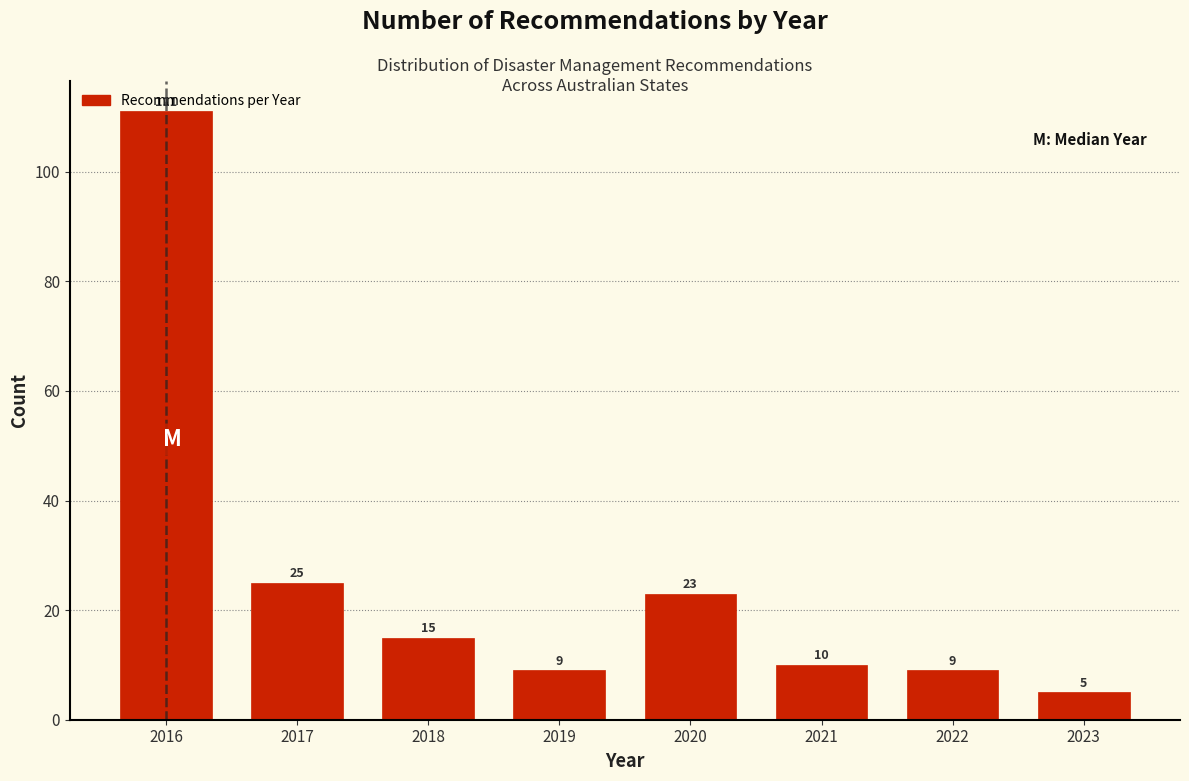

The chart shows a value of 3 at 2022. True or false?

False